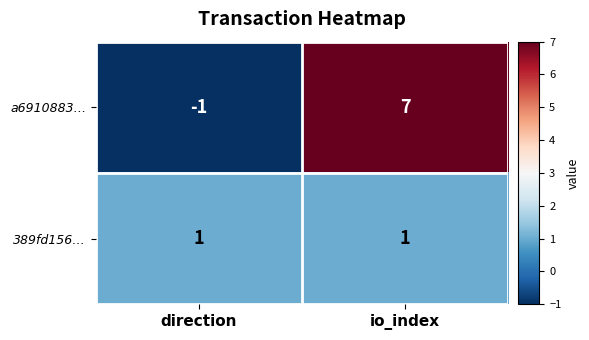

List the series in order of their peak value, lowest first.

389fd156…, a6910883…